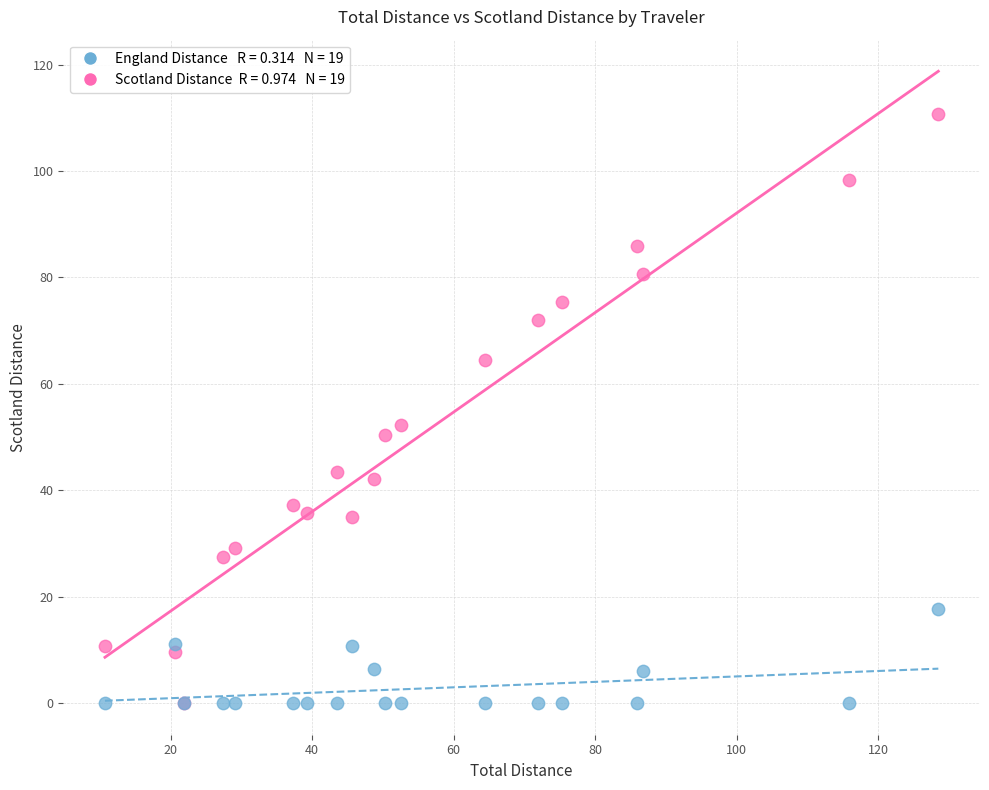

Across all series, what Y value is closest to 55?

52.3